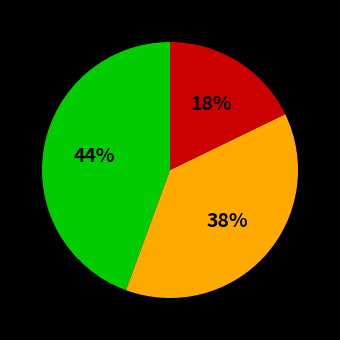

To the nearest percent, what is the average slice percentage?

33%